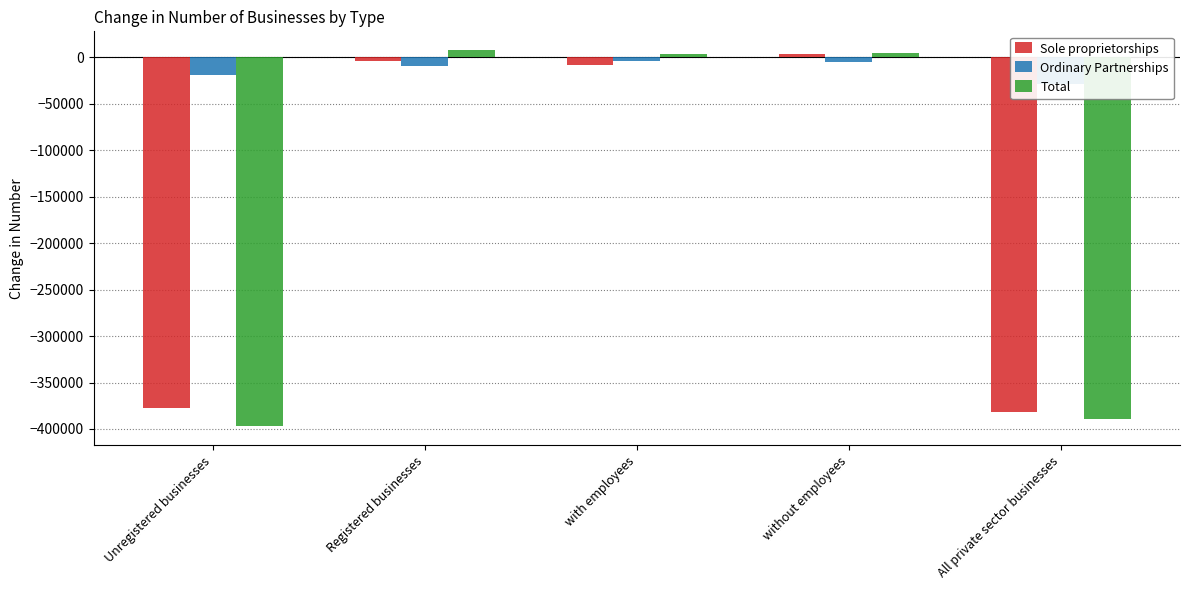

Reading left to right, extract all data points from this chart.

Sole proprietorships: Unregistered businesses=-377600	Registered businesses=-4200	with employees=-8000	without employees=3700	All private sector businesses=-381900
Ordinary Partnerships: Unregistered businesses=-19600	Registered businesses=-9600	with employees=-4600	without employees=-5000	All private sector businesses=-29100
Total: Unregistered businesses=-397200	Registered businesses=7600	with employees=3200	without employees=4400	All private sector businesses=-389600